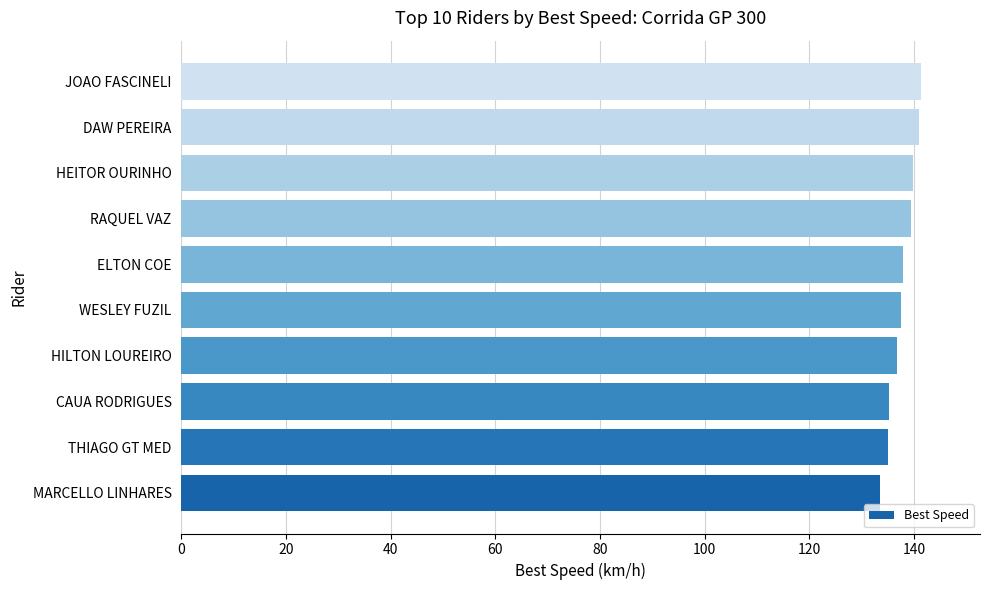

What value does the data have at ELTON COE?

137.9